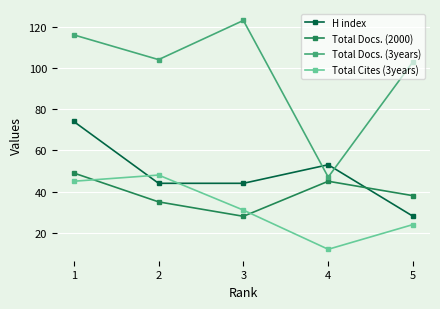

Reading left to right, transcribe all the data shown in this chart.

H index: 1=74	2=44	3=44	4=53	5=28
Total Docs. (2000): 1=49	2=35	3=28	4=45	5=38
Total Docs. (3years): 1=116	2=104	3=123	4=47	5=103
Total Cites (3years): 1=45	2=48	3=31	4=12	5=24